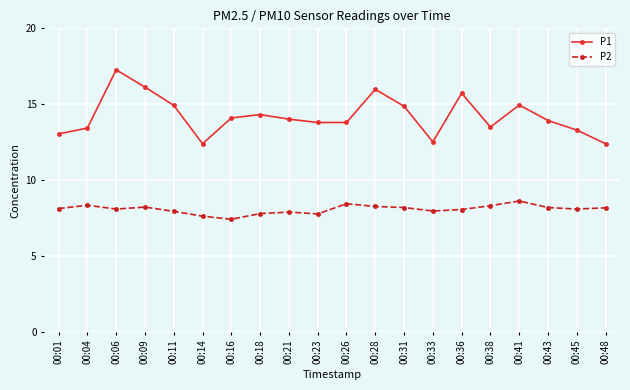

What is the difference between the P1 values at 00:04 and 00:45?

0.1